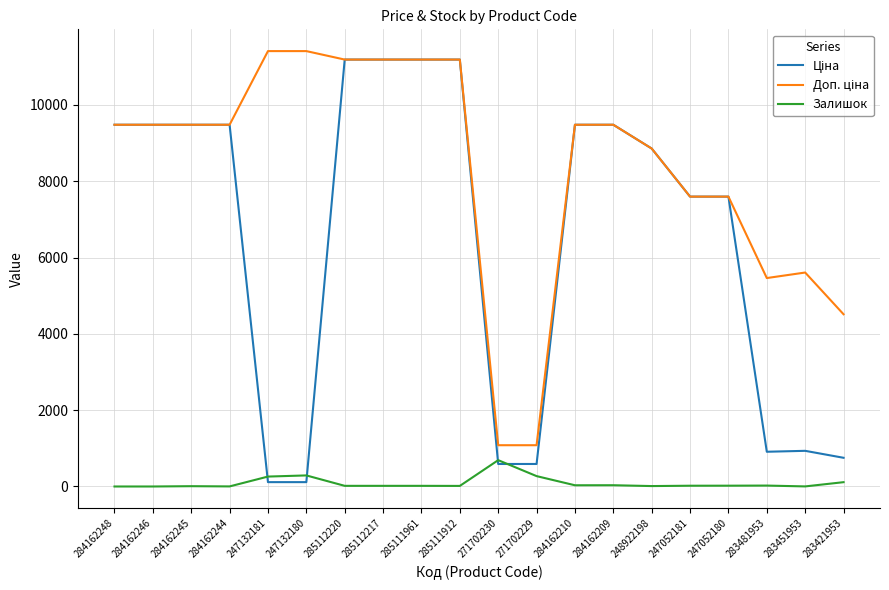

What is the spread (max minus min) of values at 271702230?

491.7